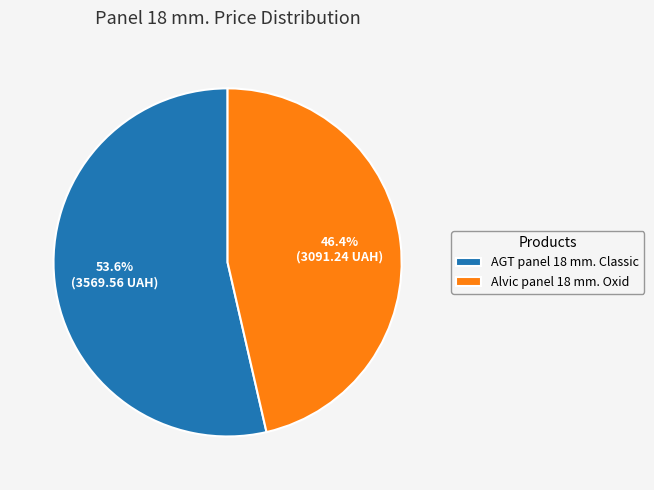

How much of the chart is everything except AGT panel 18 mm. Classic?

46.4%